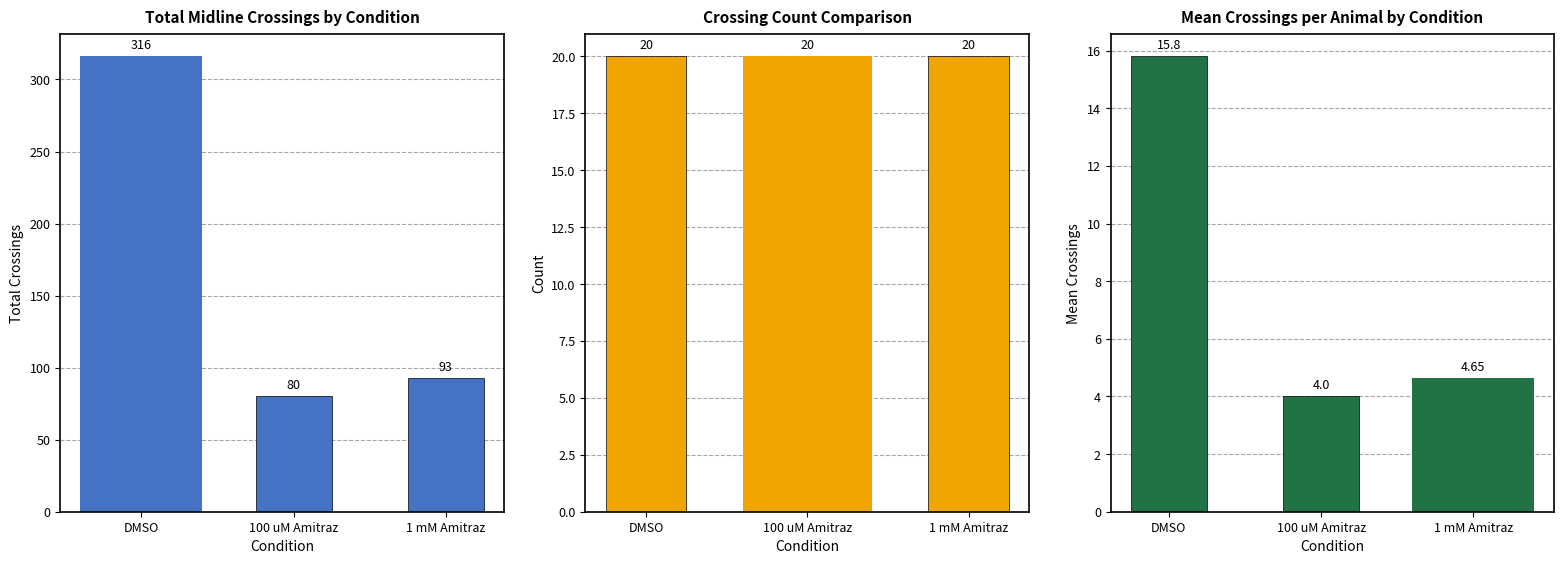

At which label does the data first exceed 93?

DMSO